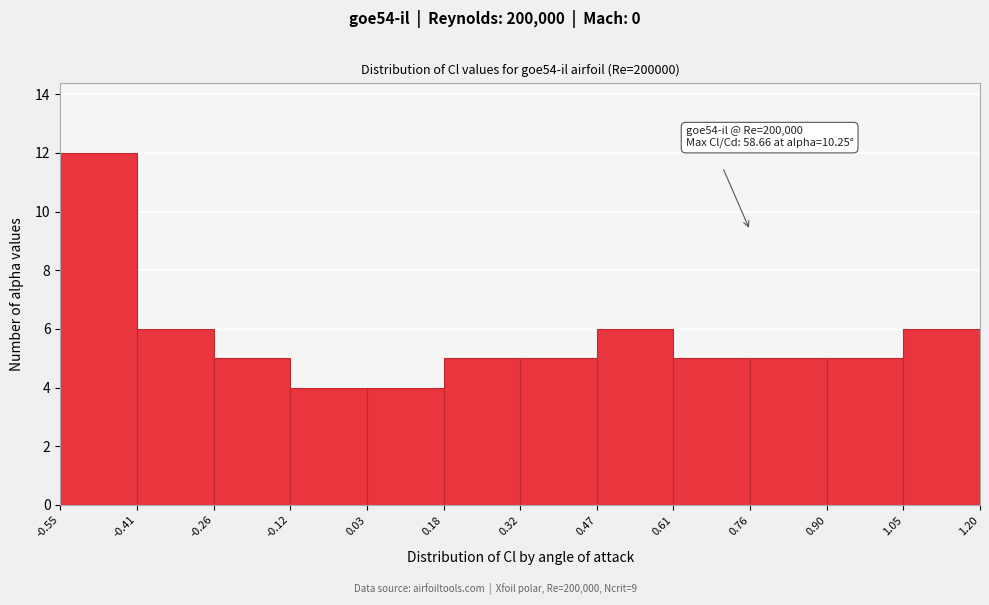

Over which range of the x-axis is the bar tallest?

-0.55 to -0.41